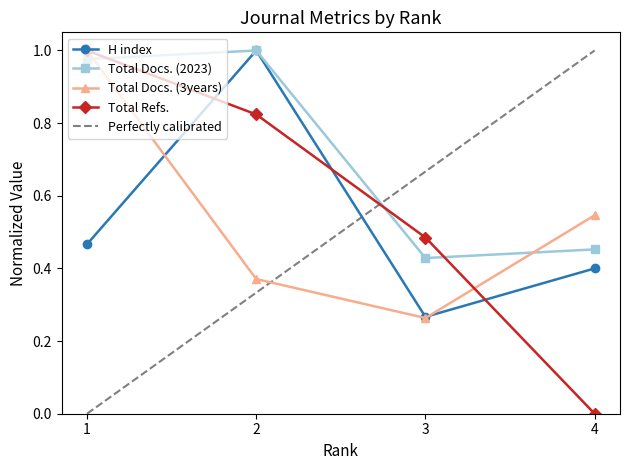

What is the value of the Total Refs. point at the 4th from the left?

0.0